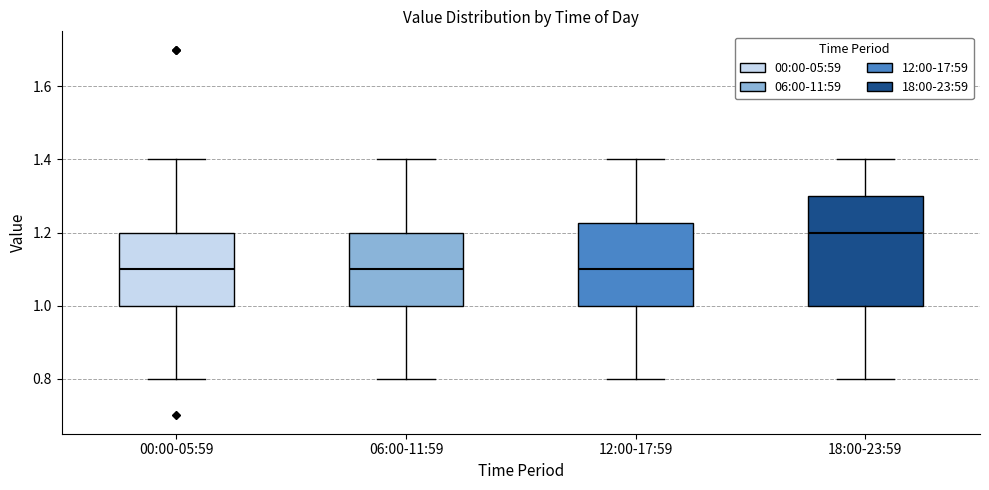

Where does the upper whisker of the box for 00:00-05:59 end on the y-axis? The values are not printed on the chart, so give them approximately, as read against the axis.

1.40